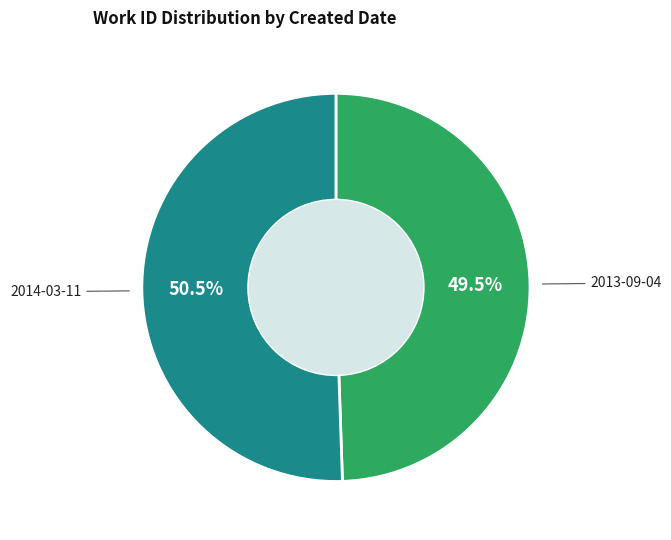

What percentage is NOT represented by 2014-03-11?

49.5%